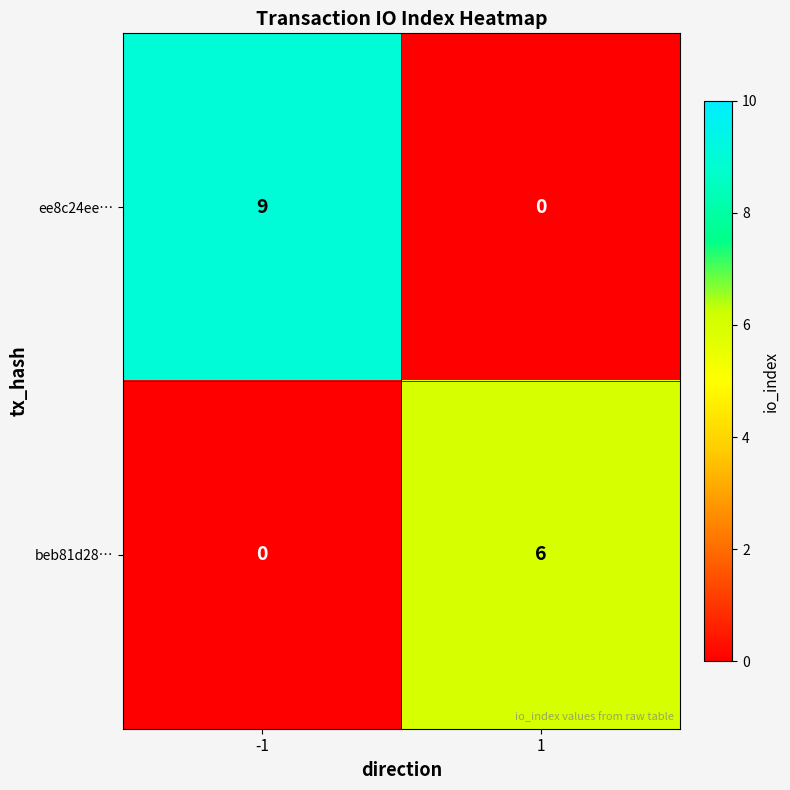

List the series in order of their peak value, highest first.

ee8c24ee…, beb81d28…